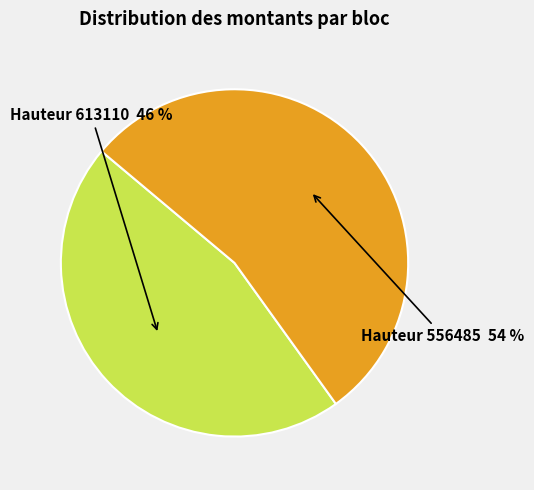

Is there any slice that represents more than half of the pie?

Yes